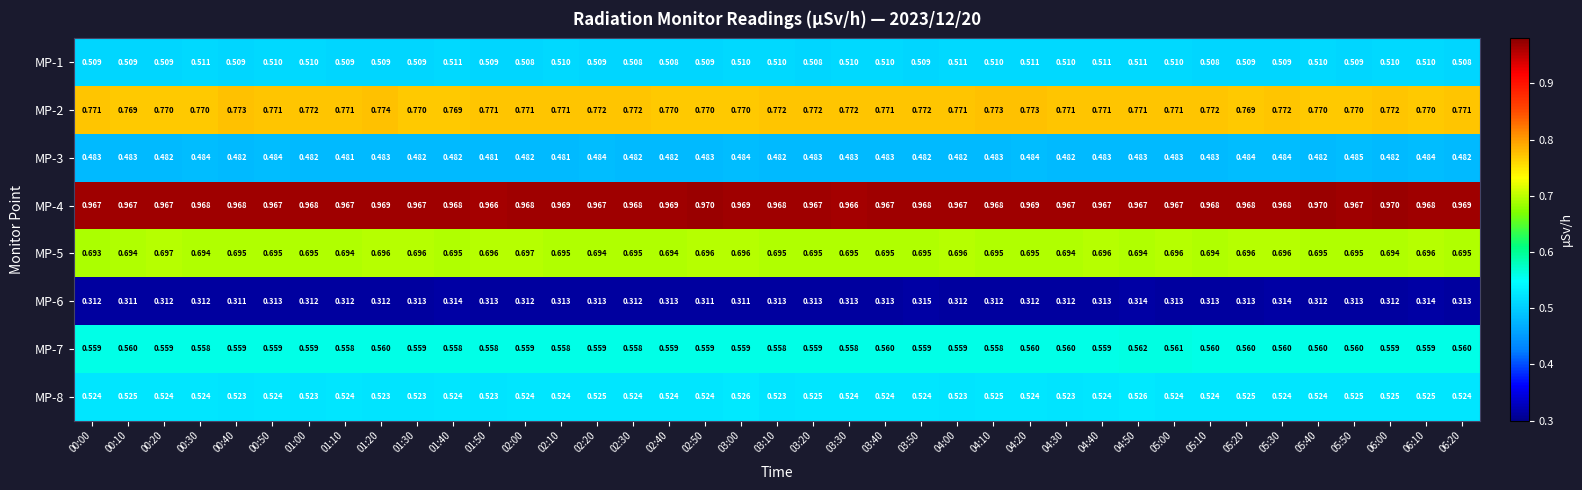

Is the value of MP-6 at 05:40 greater than the value of MP-8 at 02:50?

No